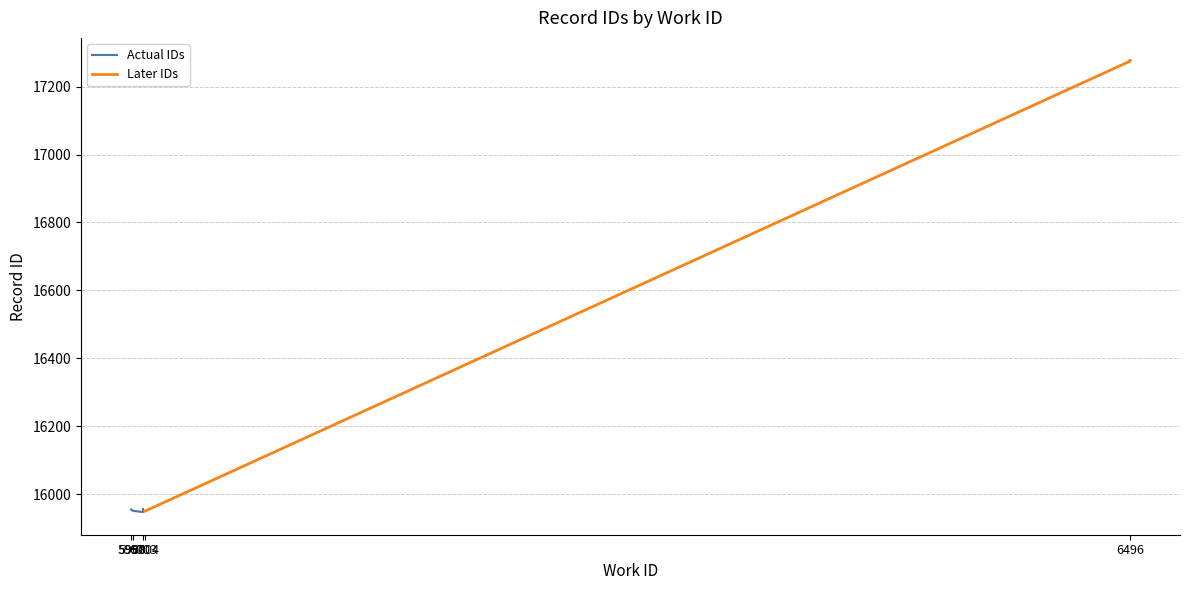

Between 6003 and 6496, which is larger?

6496